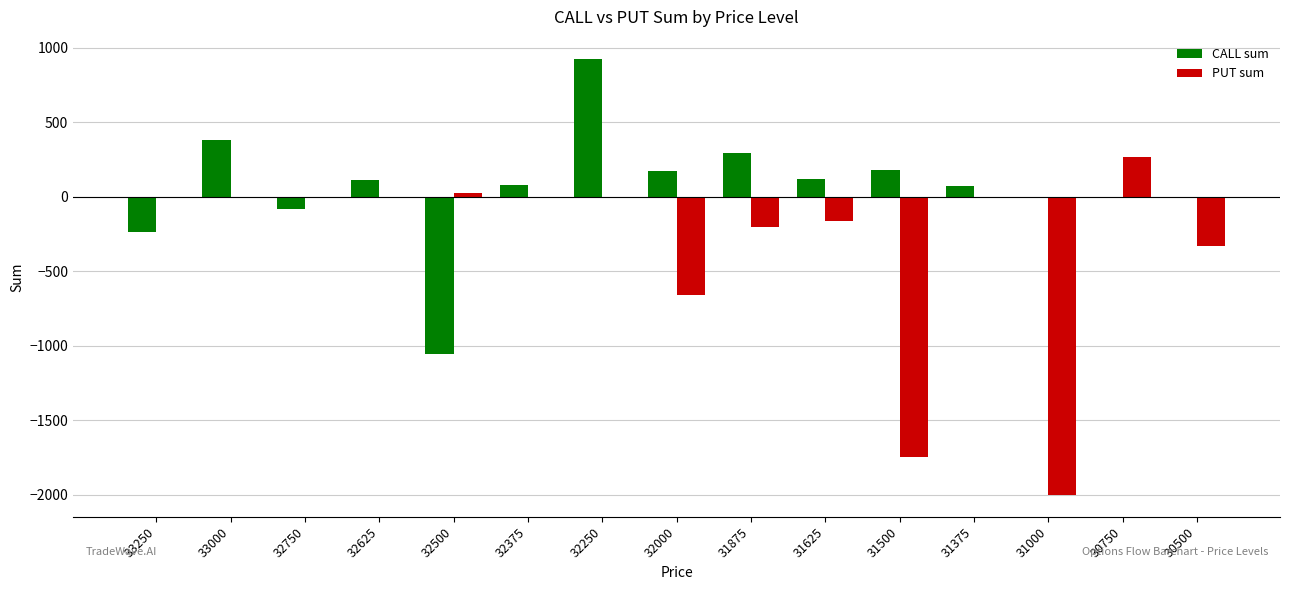

What is the total value across all series at 32500?

-1035